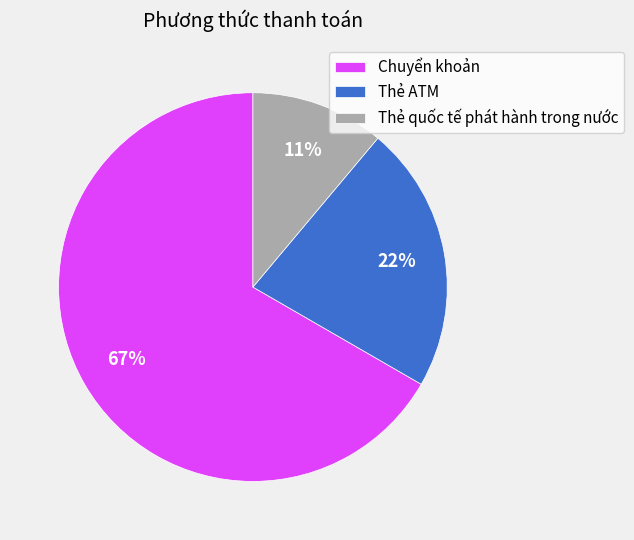

Do Chuyển khoản and Thẻ quốc tế phát hành trong nước together represent more than half of the pie?

Yes